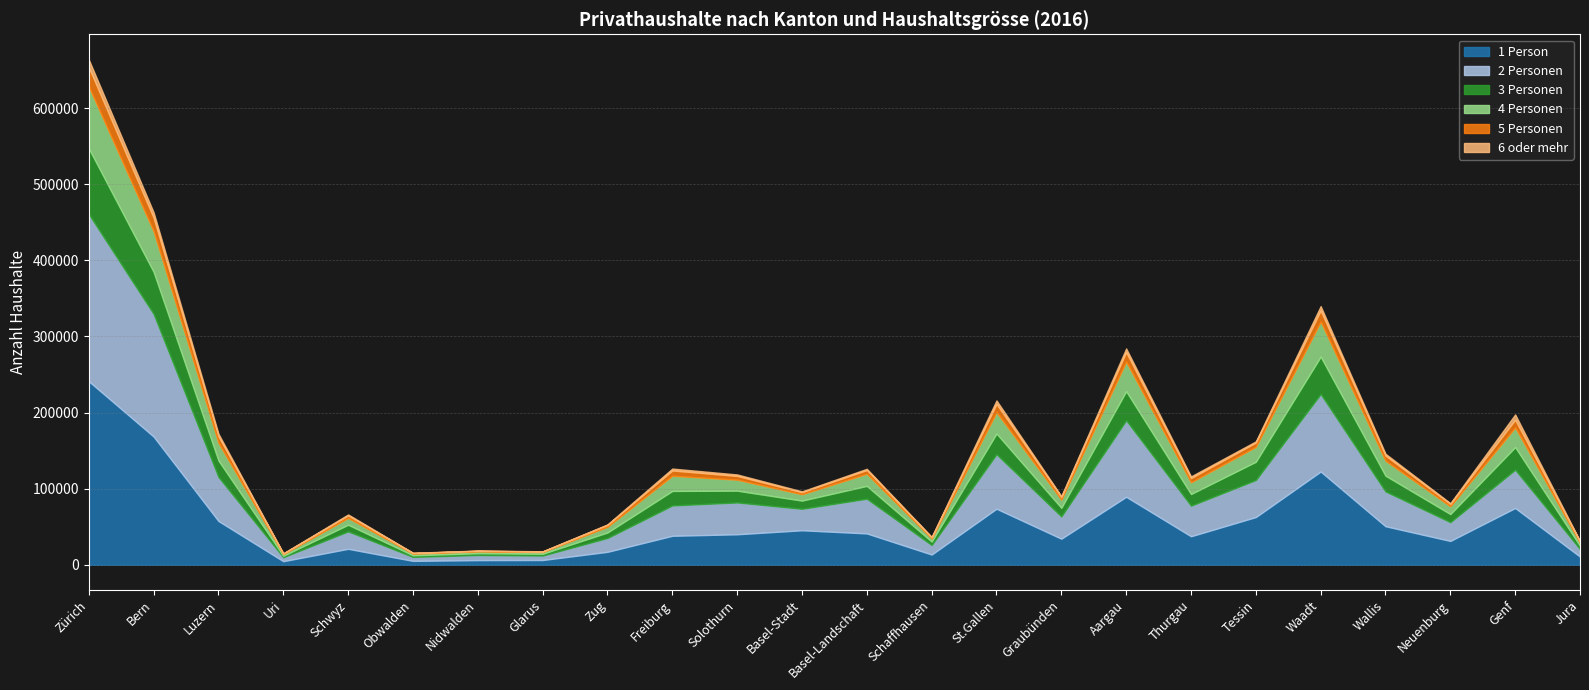

How many interior local peaks does the 2 Personen series have?

8